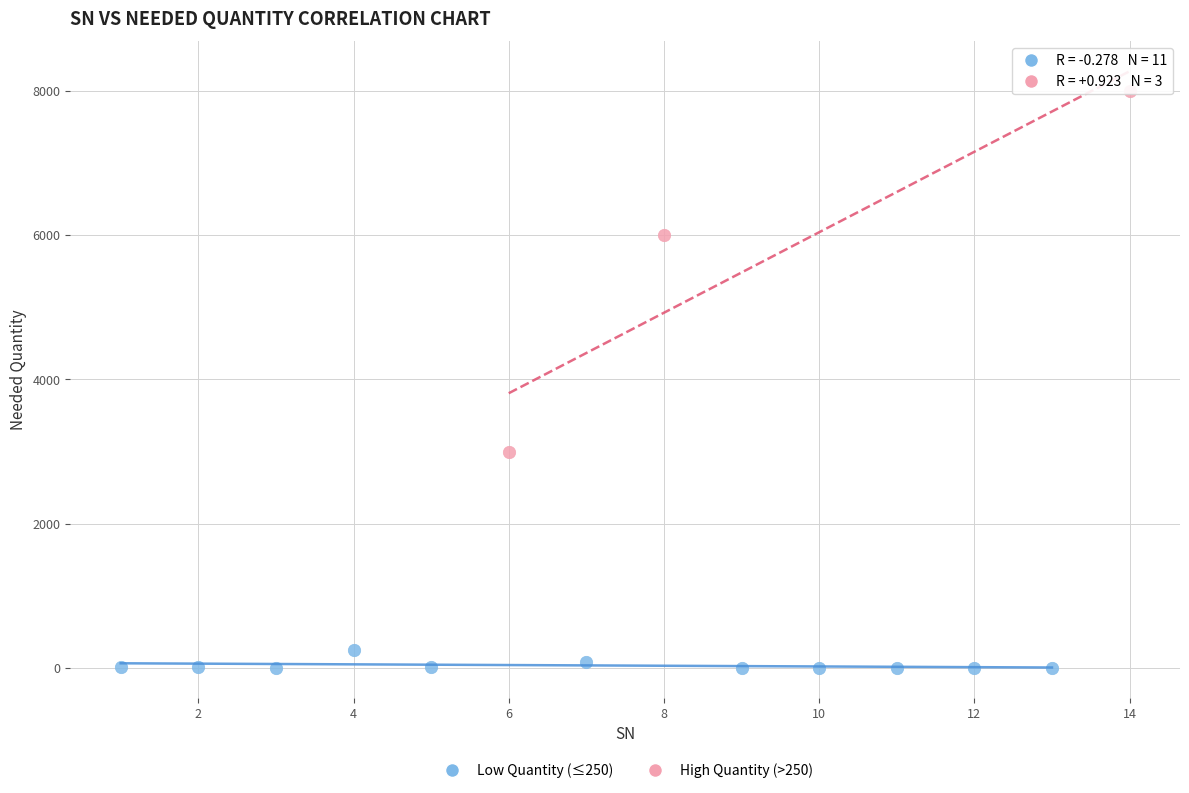

Which series contains the highest Y value?

High Quantity (>250)